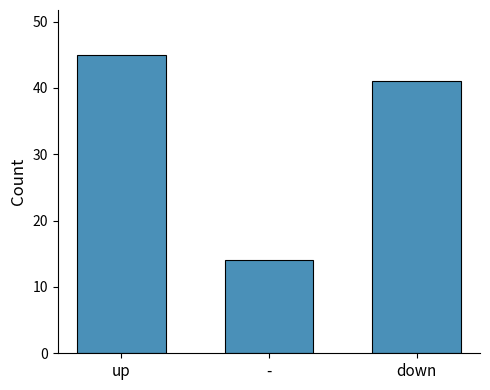

What is the sum of the values at down and up?

86